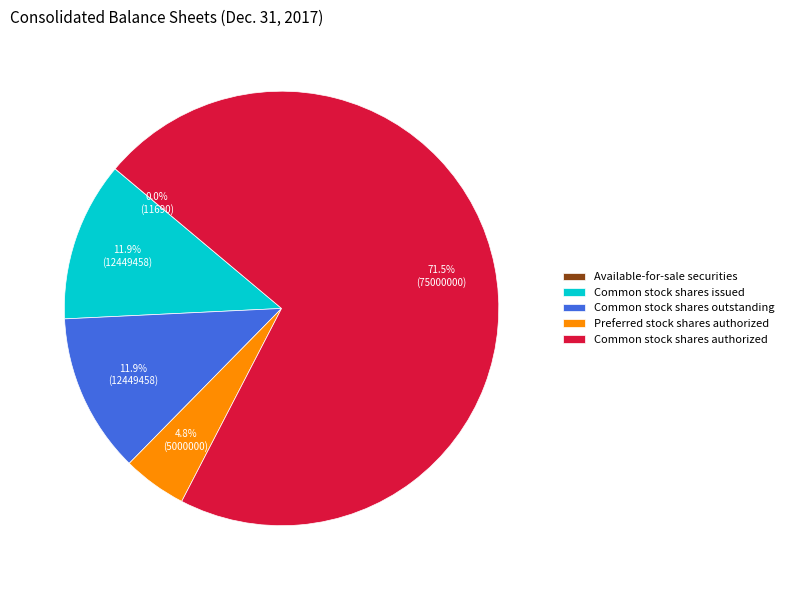

What percentage is the Common stock shares outstanding slice, to the nearest percent?

12%